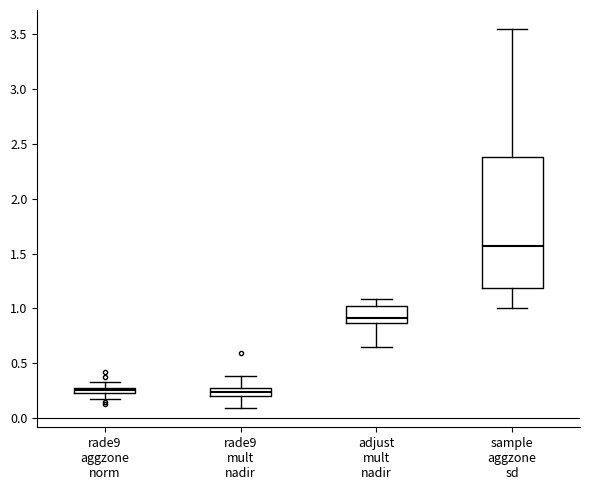

Where does the lower whisker of the box for rade9 mult nadir end on the y-axis? The values are not printed on the chart, so give them approximately, as read against the axis.

0.10